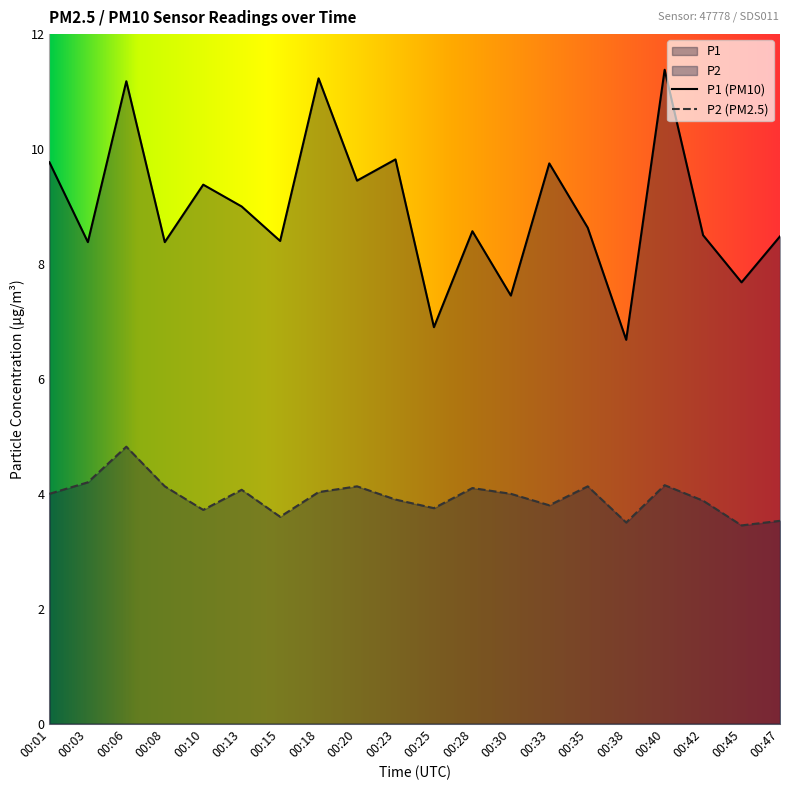

True or false: P2 has a value of 5.3 at 00:10.

False